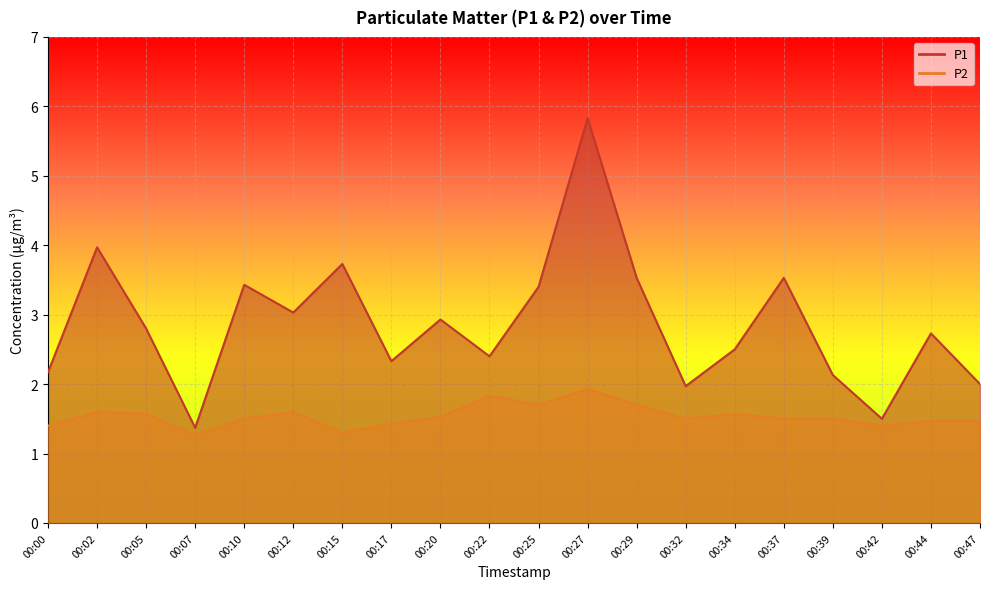

True or false: P1 and P2 cross at least once.

False